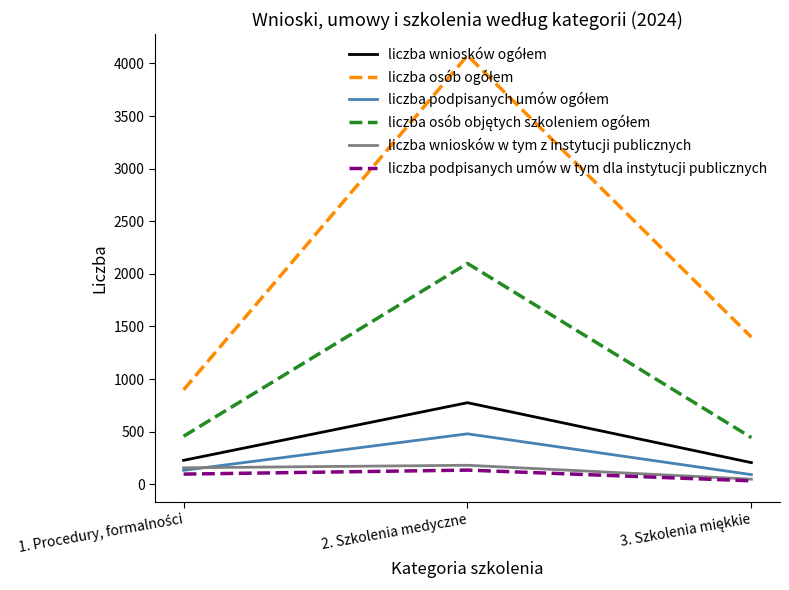

Which label corresponds to the largest value in the chart?

2. Szkolenia medyczne